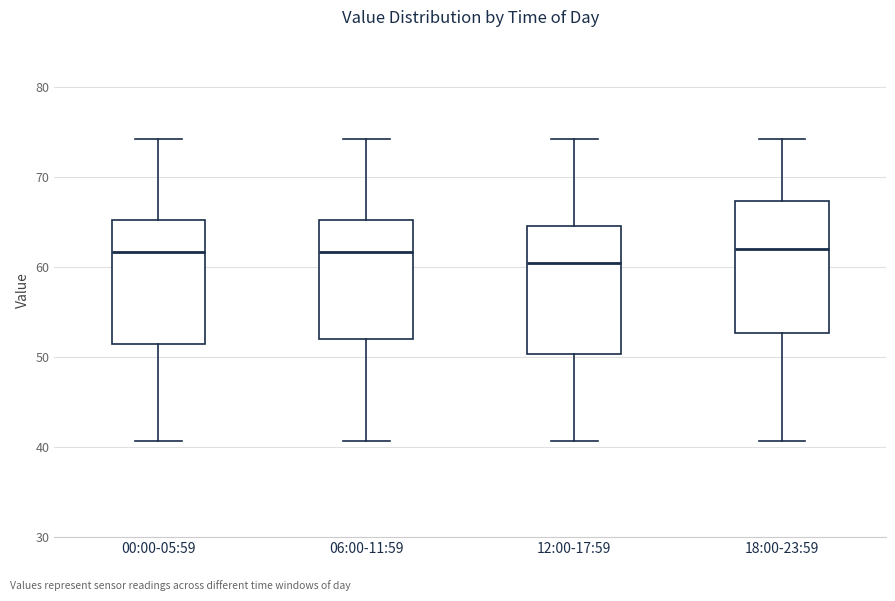

Reading left to right, read every box against the y-axis: the position of its median line, the range the box covers, and the ends of its whiskers. The values are not printed on the chart, so give them approximately, as read against the axis.

00:00-05:59: median 62, box 51 to 65, whiskers 41 to 74
06:00-11:59: median 62, box 52 to 65, whiskers 41 to 74
12:00-17:59: median 61, box 50 to 65, whiskers 41 to 74
18:00-23:59: median 62, box 53 to 67, whiskers 41 to 74